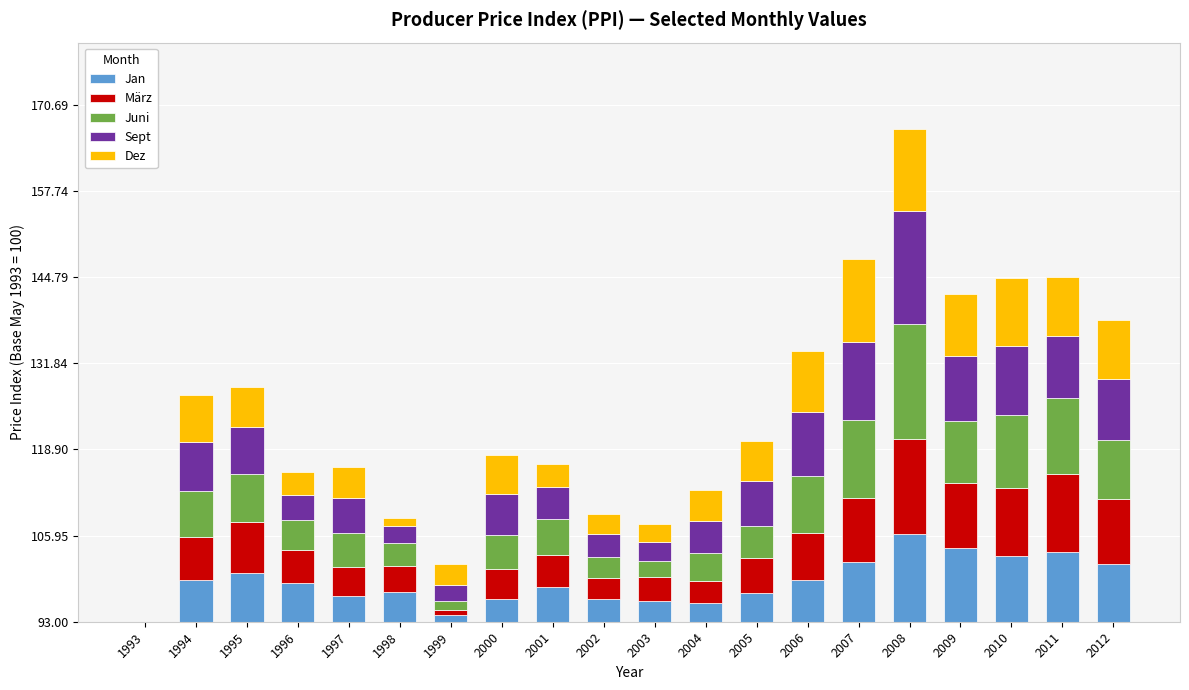

How many bars are there in total?

100